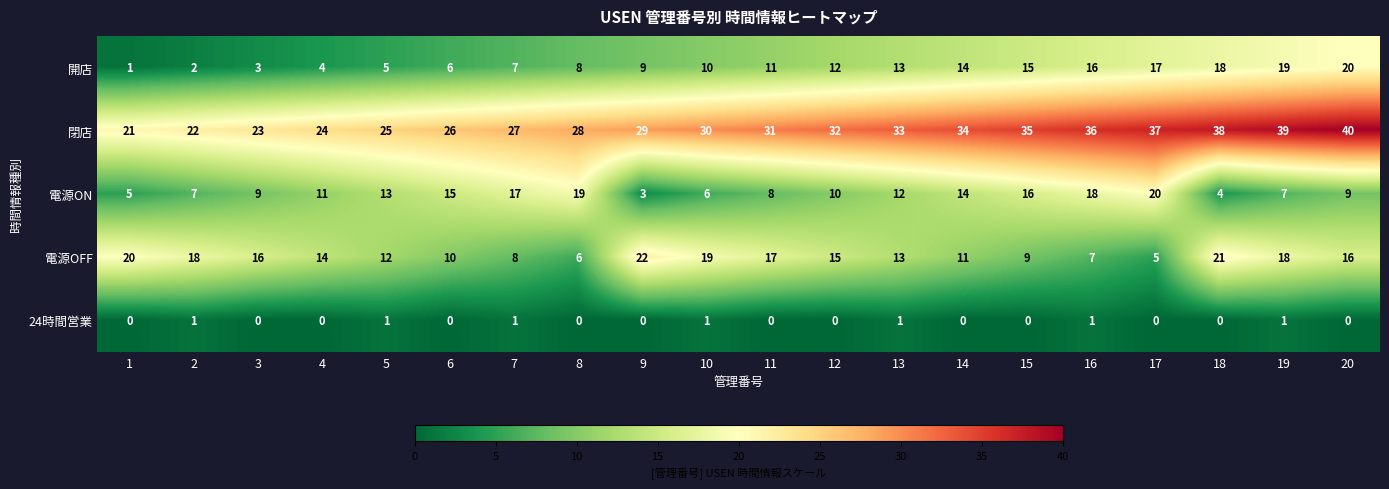

What is the difference between the highest and lowest values at 8?

28